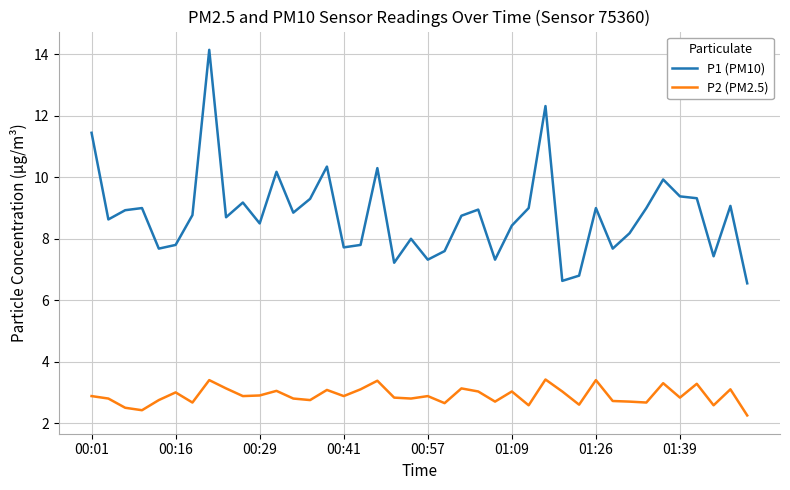

Which series has the largest total across all categories?

P1 (PM10)